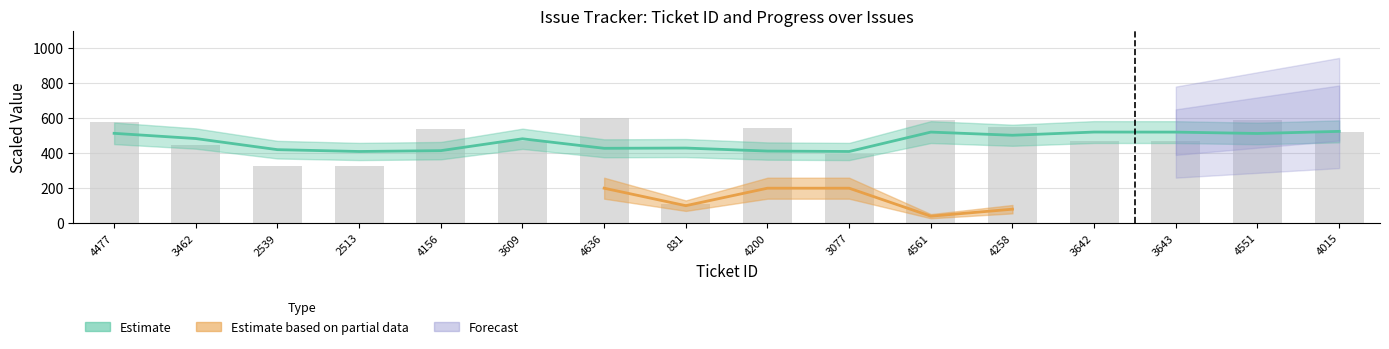

Reading right to left, what are all the values shown in this chart?

4015=519.6	4551=589.0	3643=471.5	3642=471.4	4258=551.1	4561=590.3	3077=398.2	4200=543.6	831=107.5	4636=600.0	3609=467.1	4156=537.9	2513=325.2	2539=328.6	3462=448.1	4477=579.4